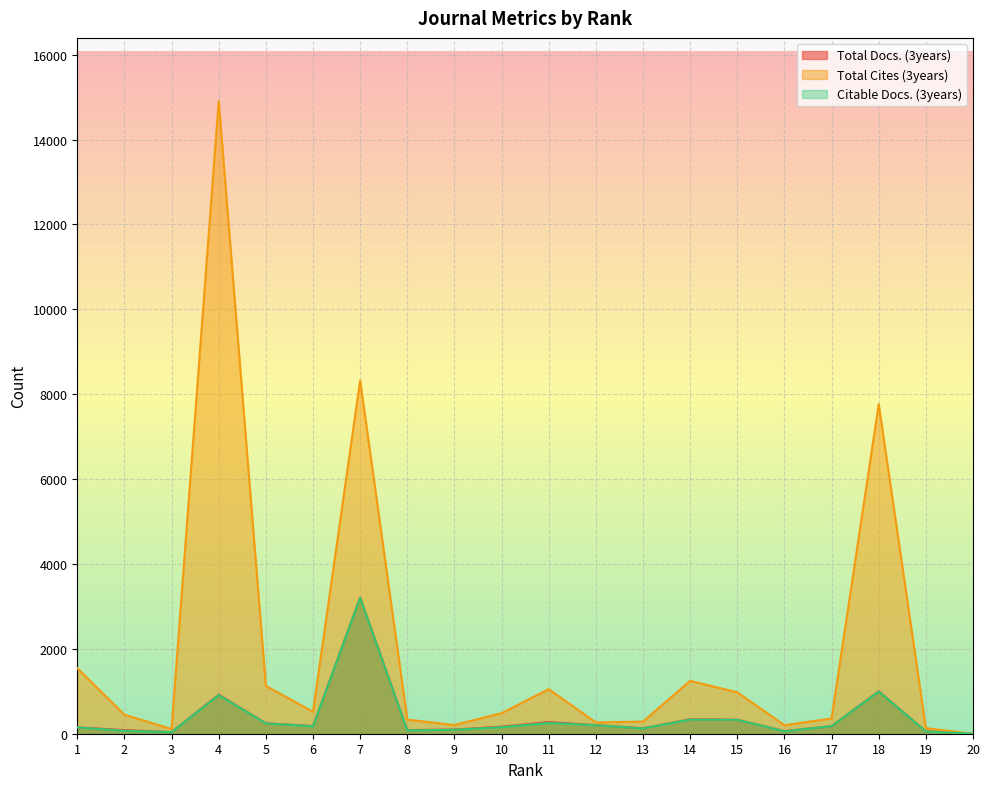

How many positive values does the Citable Docs. (3years) series have?

19